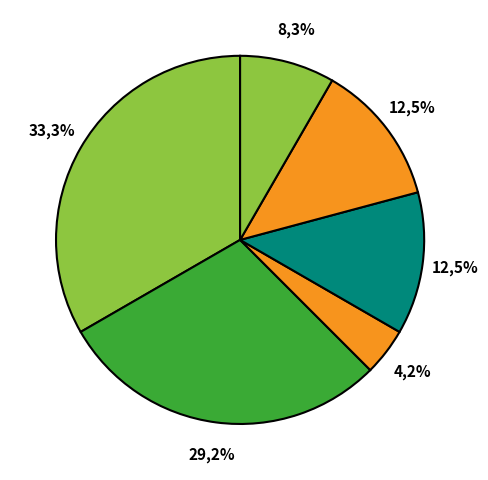

Count the number of slices in the pie.

6